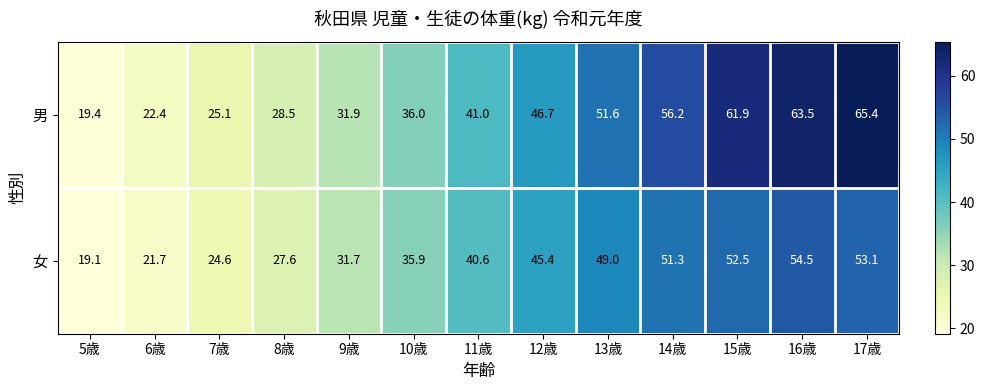

Rank the series by their average value, from highest to lowest.

男, 女